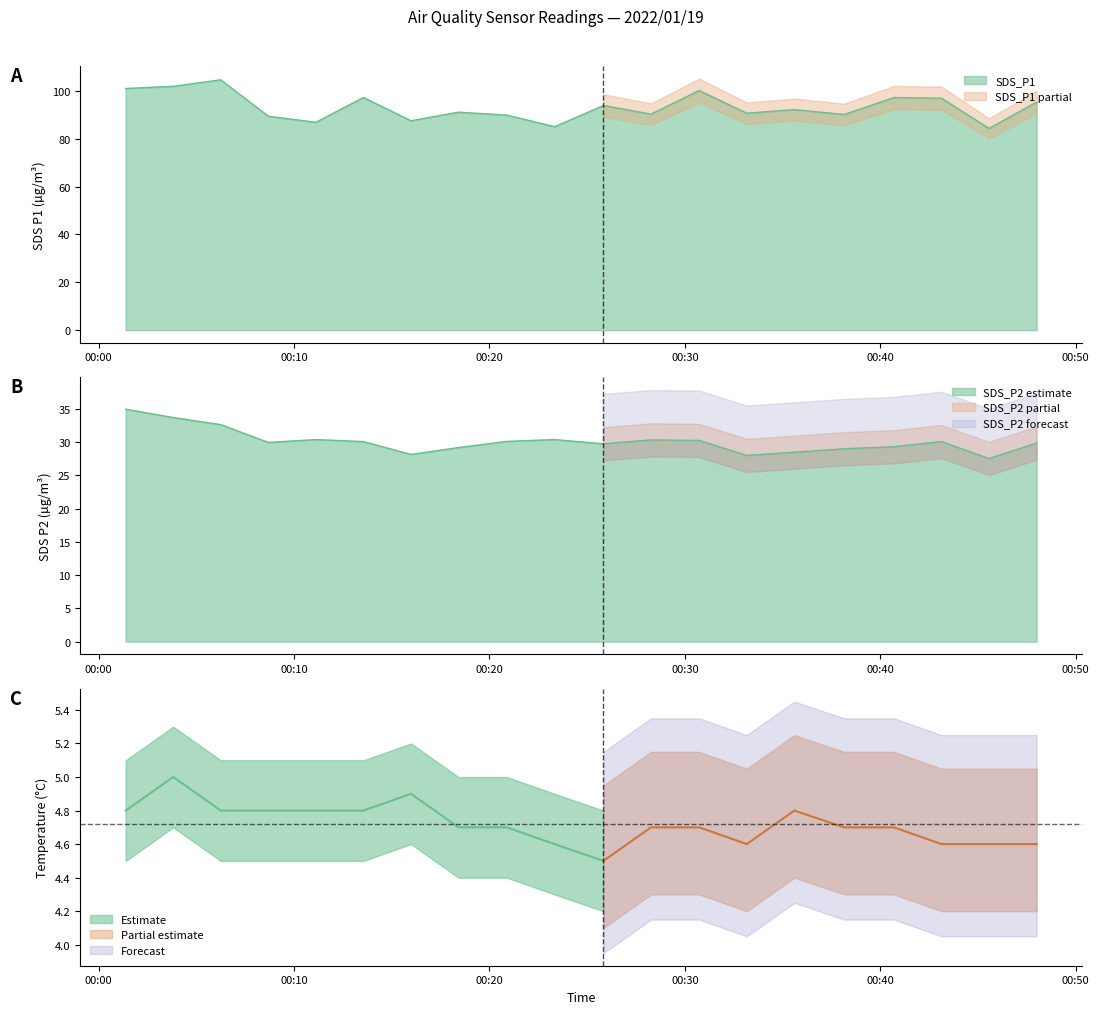

At how many categories does at least one series exceed 36?

20